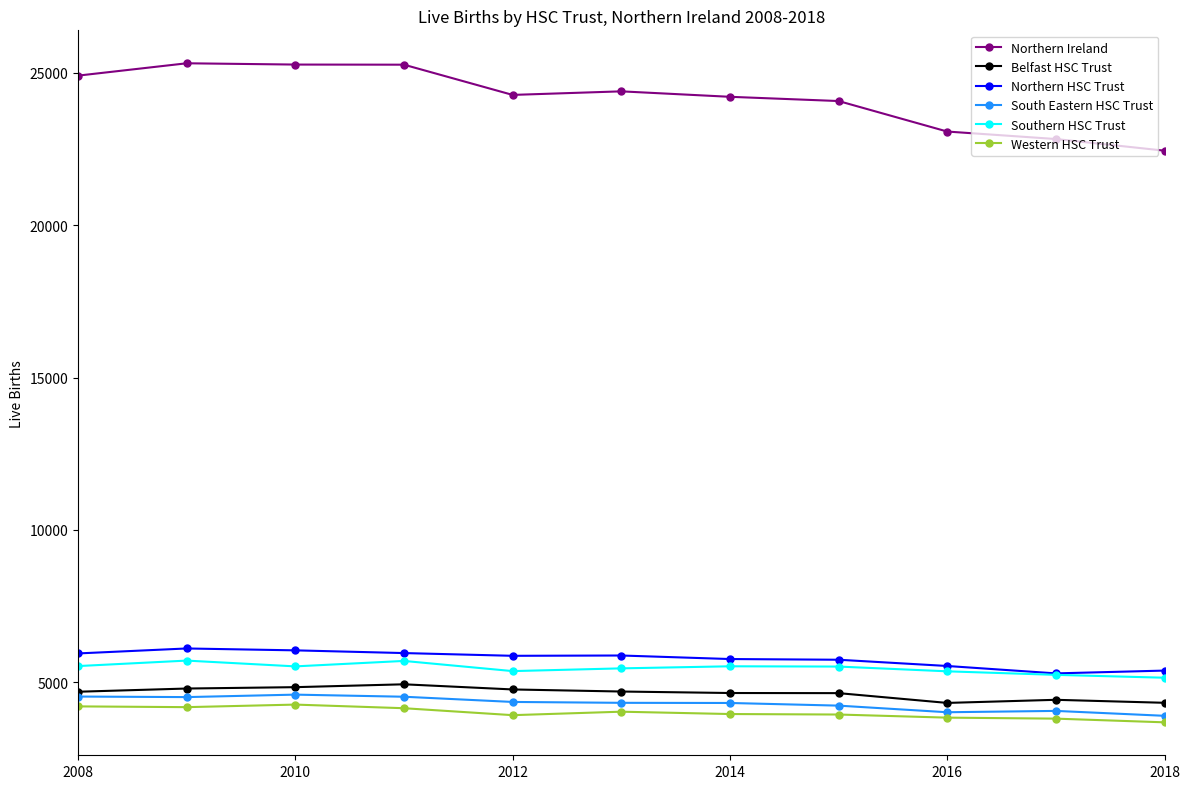

What is the value of the Western HSC Trust point at the 11th from the left?

3686